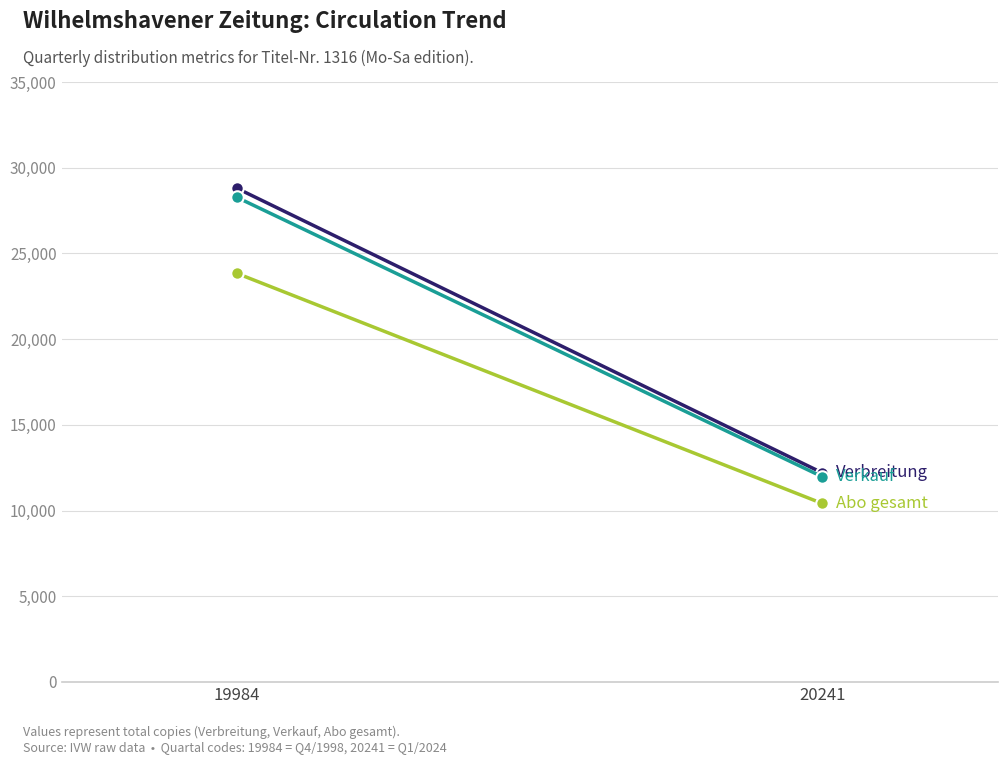

What is the total value across all series at 19984?

80893